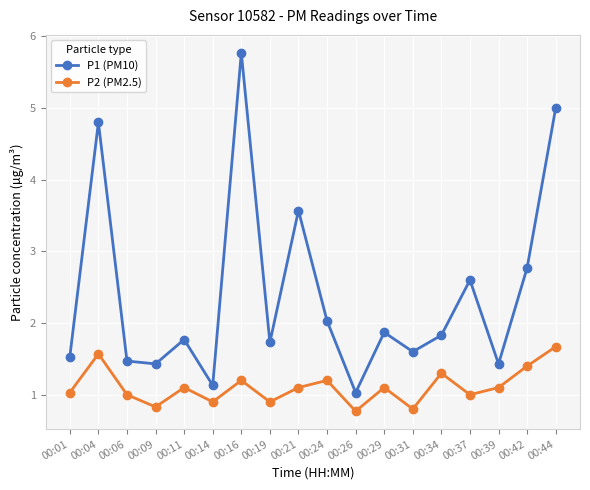

What is the sum of the P1 (PM10) values at 00:11 and 00:26?

2.8